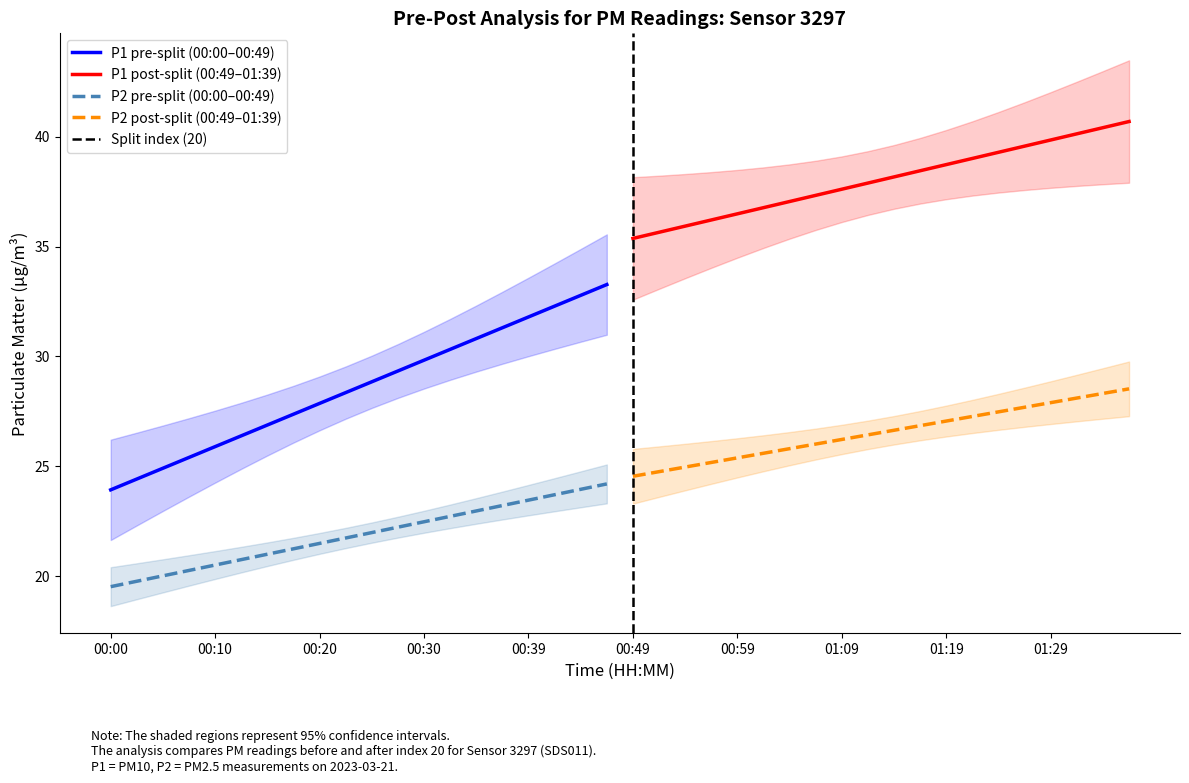

True or false: P2 has a value of 42.7 at 01:19.

False